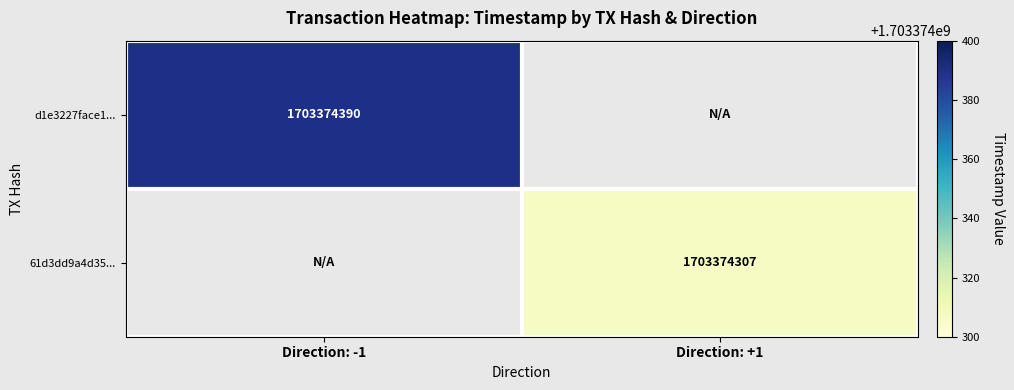

Which label corresponds to the smallest value in the chart?

Direction: +1